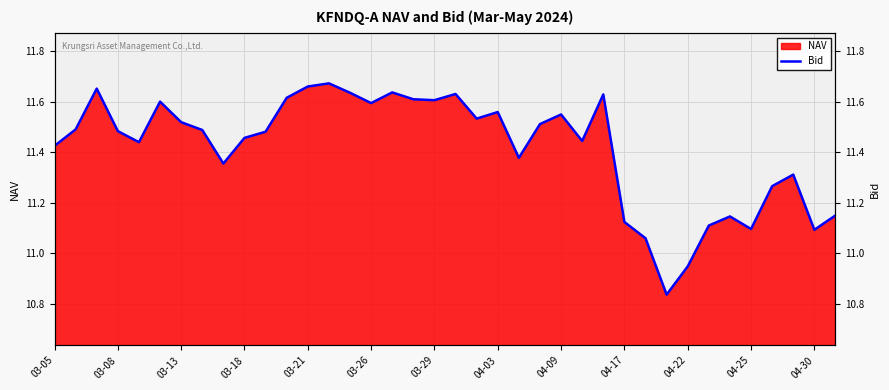

How many lines are shown in the chart?

1